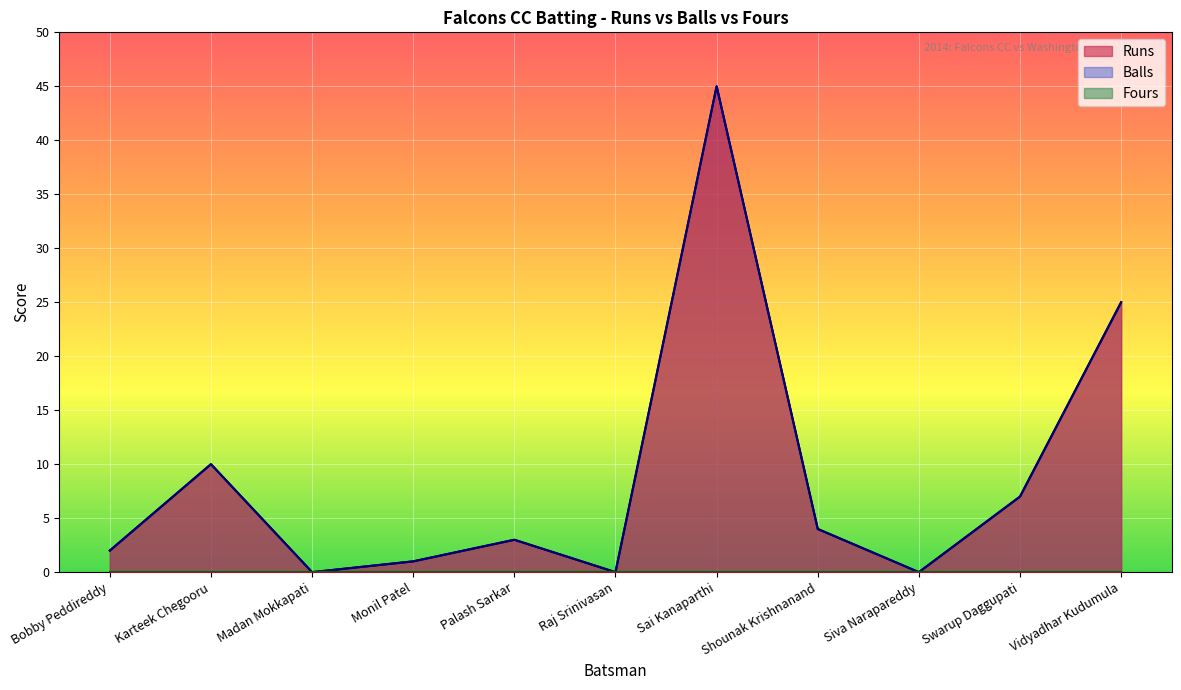

At which label does Runs reach its minimum?

Madan Mokkapati